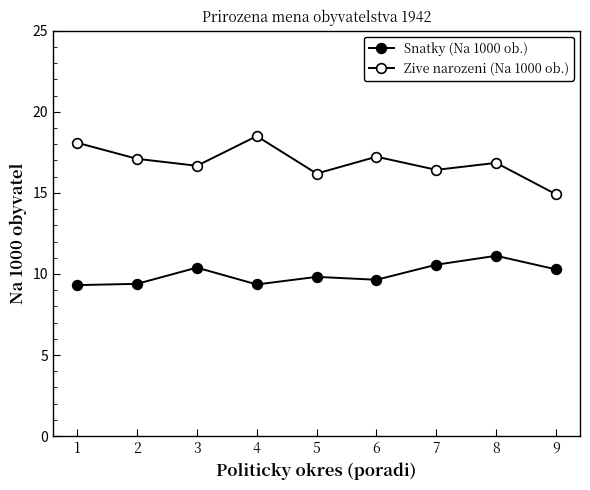

True or false: Zive narozeni (Na 1000 ob.) has a value of 22.1 at 8.

False